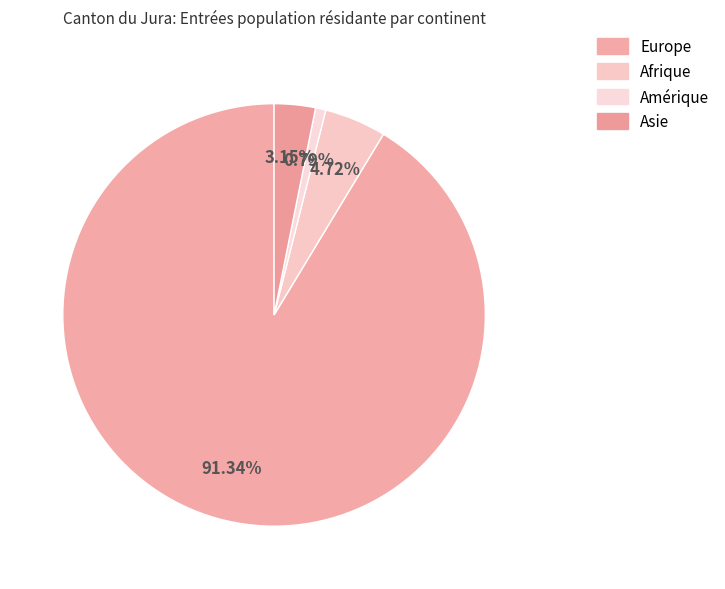

Count the number of slices in the pie.

4